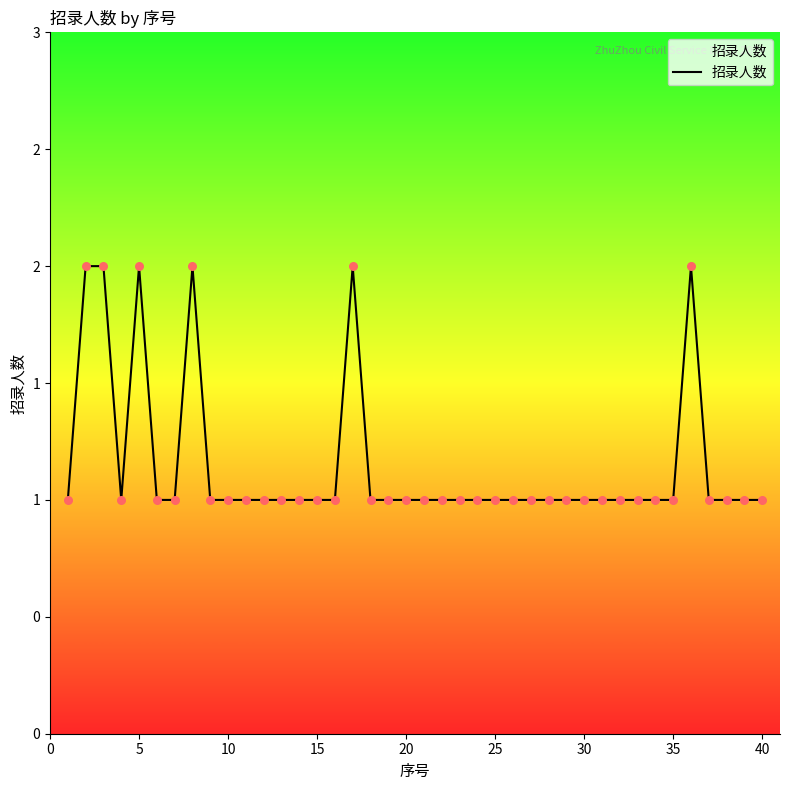

Does the chart have visible grid lines?

No